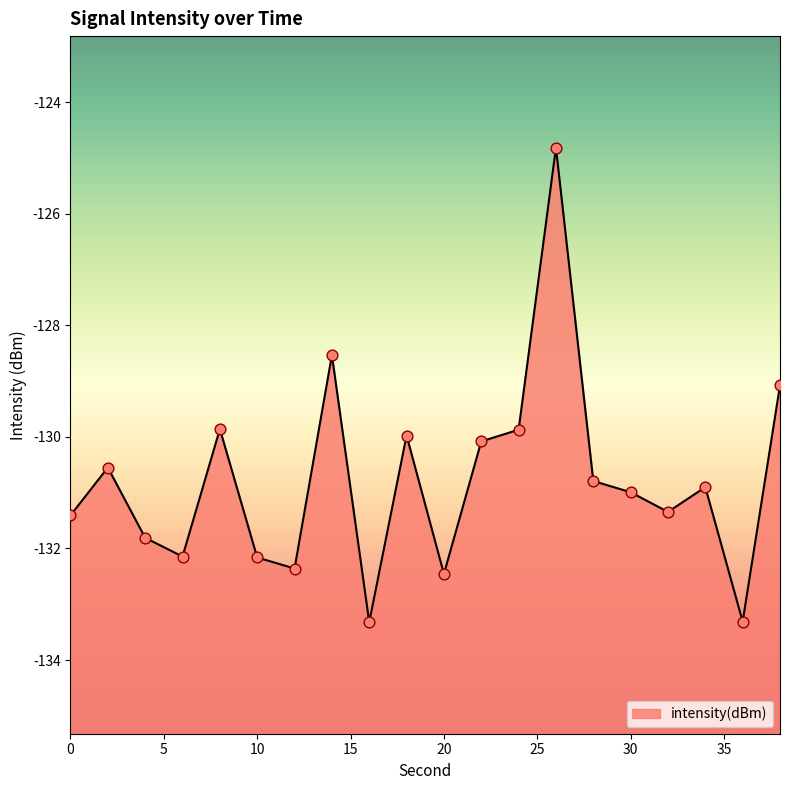

What is the change in value from 2 to 28?

-0.2